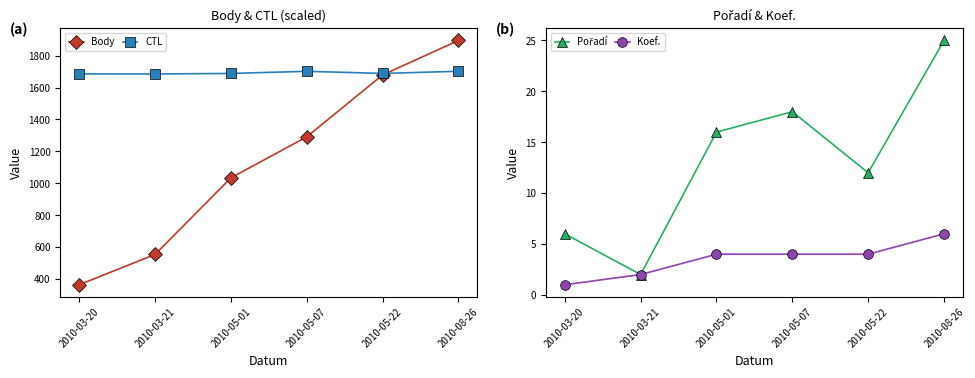

At which label does Koef. reach its minimum?

2010-03-20